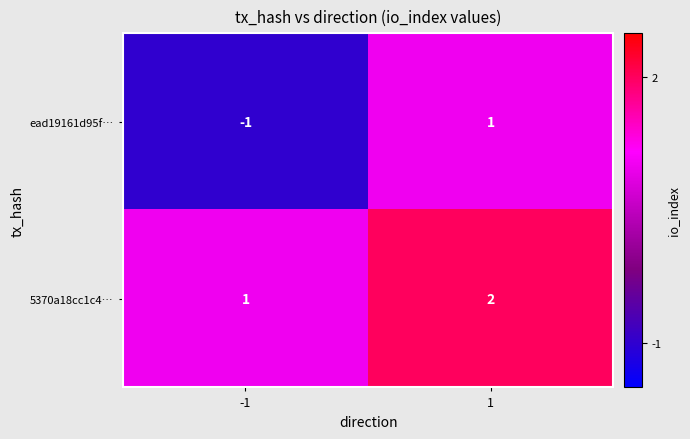

How many values in ead19161d95f… are above zero?

1